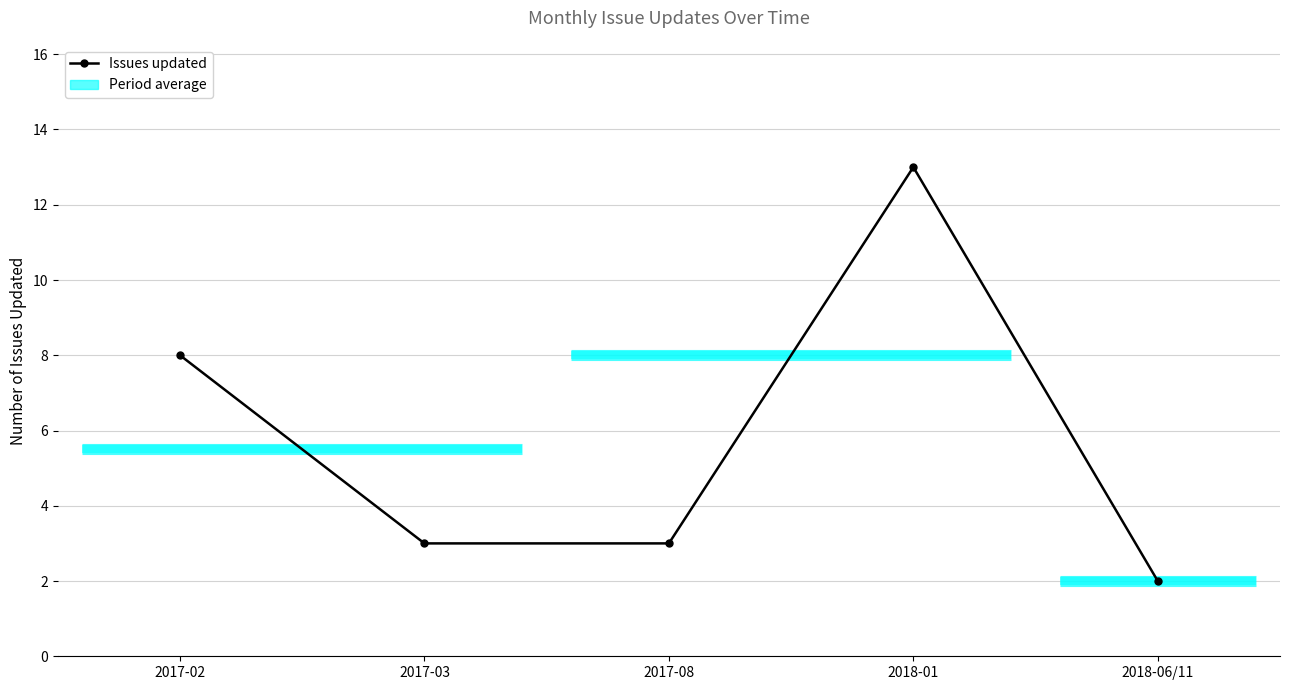

Is it true that the value at 2018-01 is 4?

False